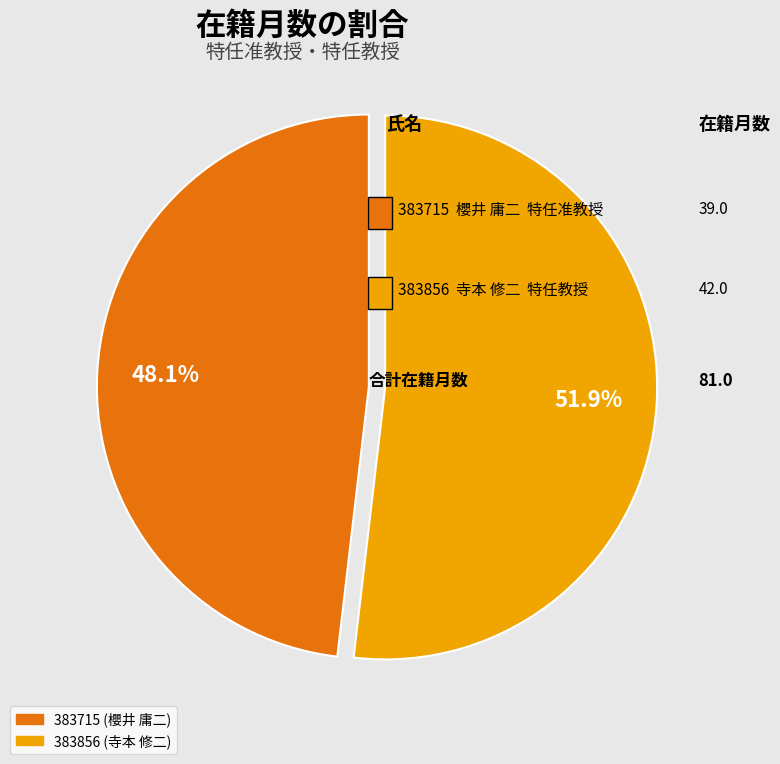

To the nearest percent, what is the difference between the largest and smallest slice percentages?

4%